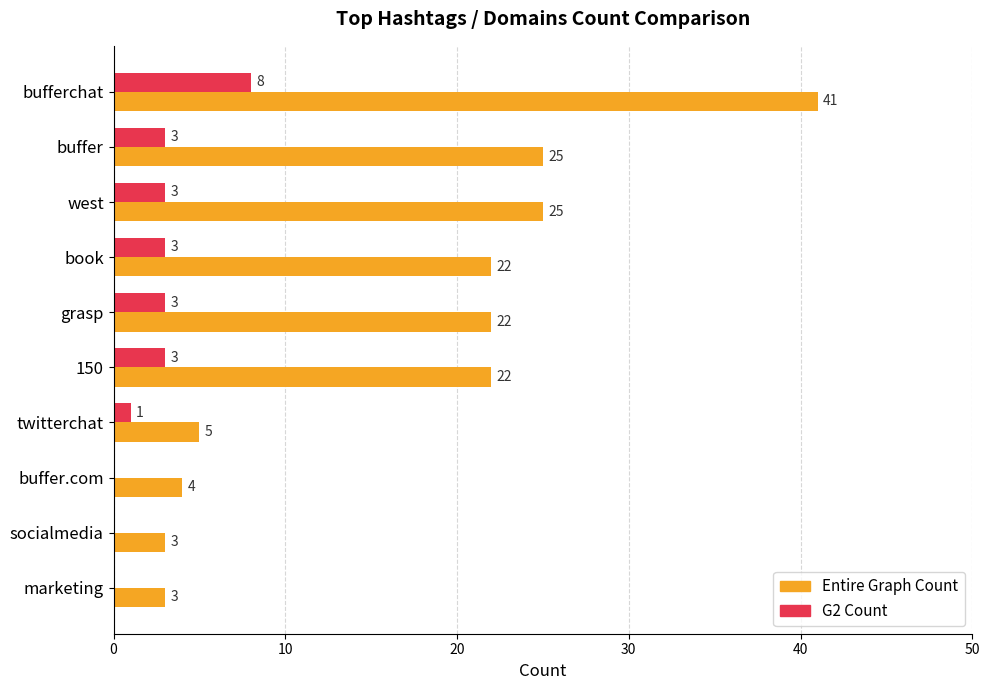

What is the total value across all series at buffer.com?

4